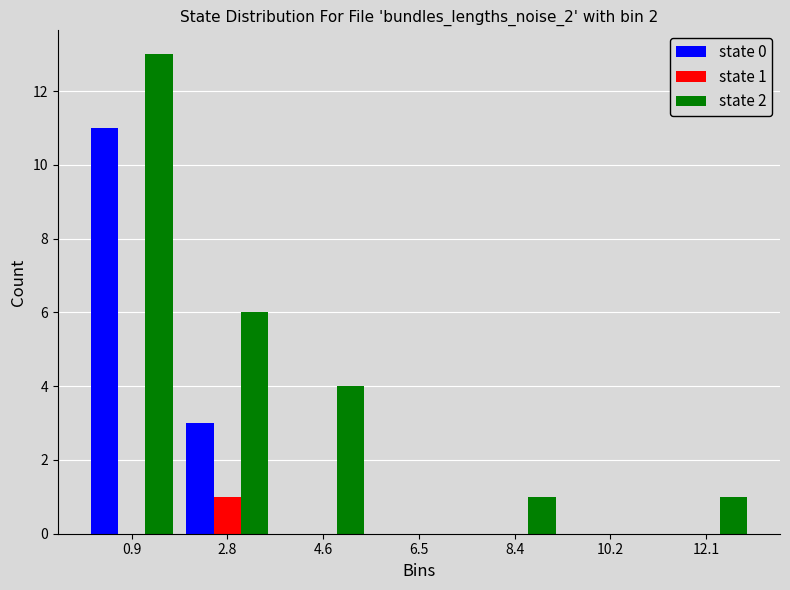

In the state 2 series, which range on the x-axis has the tallest bar?

0.0 to 1.8